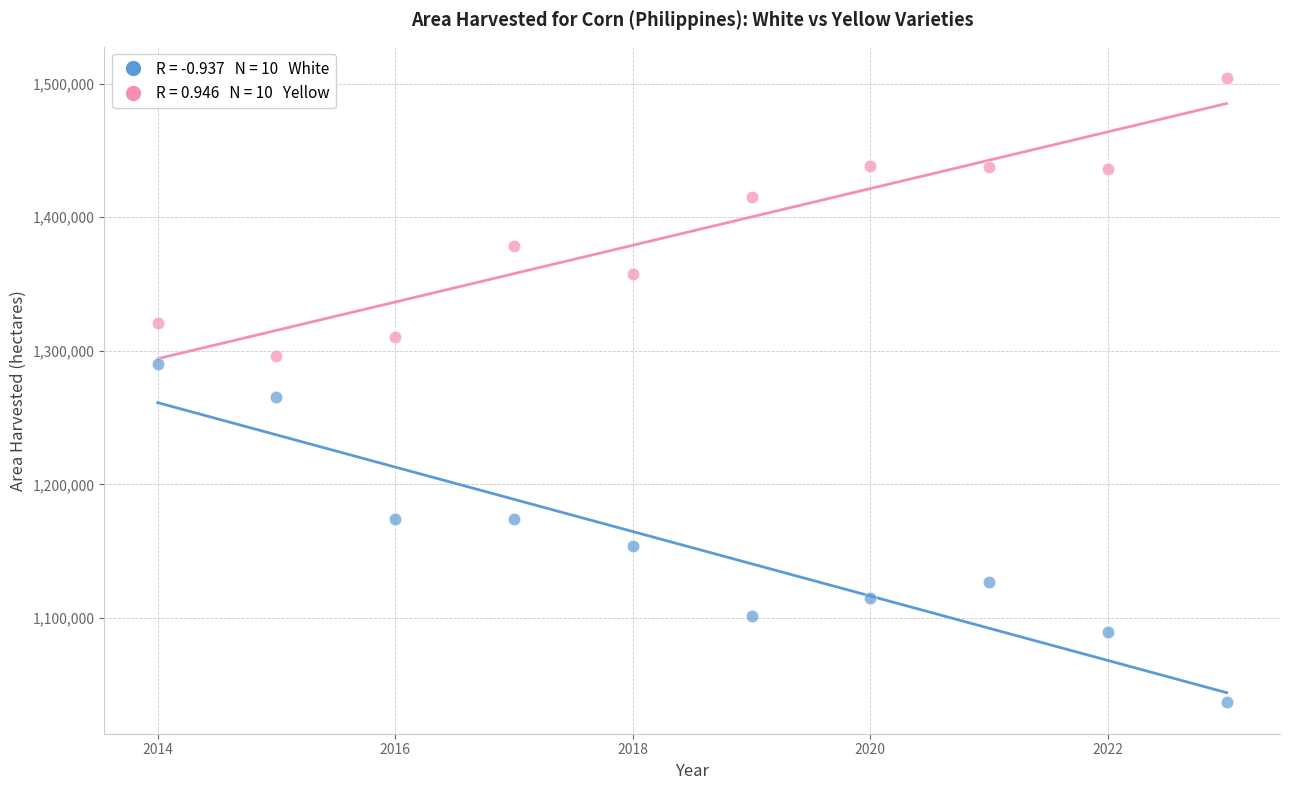

Across all data points, what is the range of X values (max minus min)?

9.0